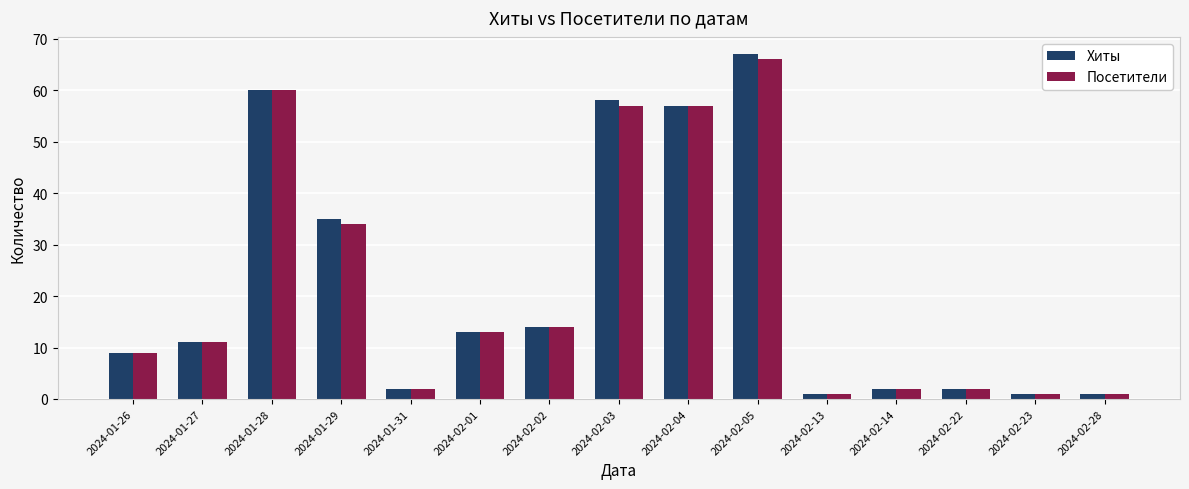

At which label is Посетители closest to 33?

2024-01-29